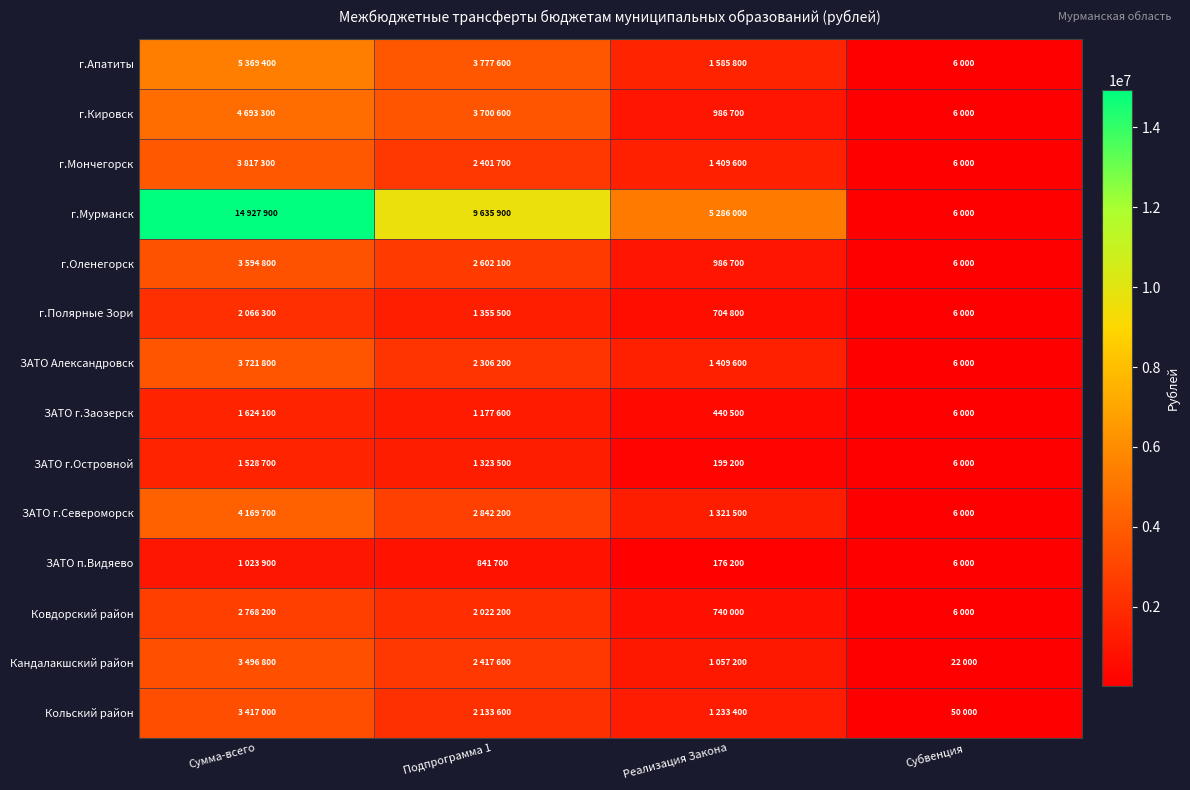

Rank the series by their maximum value, from highest to lowest.

г.Мурманск, г.Апатиты, г.Кировск, ЗАТО г.Североморск, г.Мончегорск, ЗАТО Александровск, г.Оленегорск, Кандалакшский район, Кольский район, Ковдорский район, г.Полярные Зори, ЗАТО г.Заозерск, ЗАТО г.Островной, ЗАТО п.Видяево